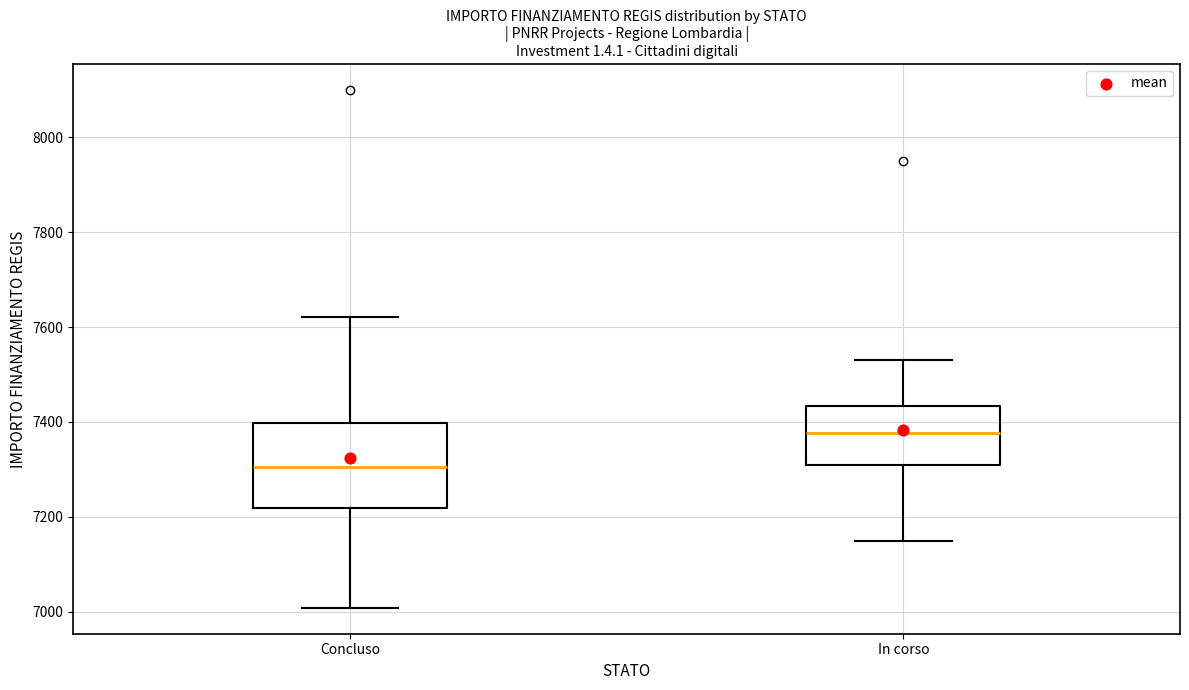

Where does the upper whisker of the box for In corso end on the y-axis? The values are not printed on the chart, so give them approximately, as read against the axis.

7540